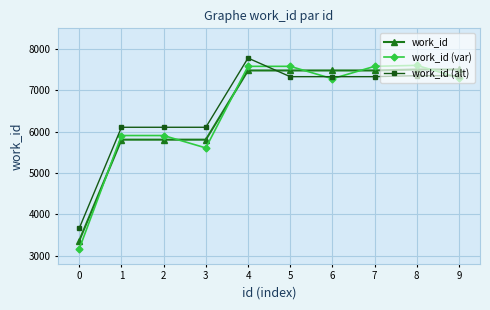

What is the smallest value displayed?

3163